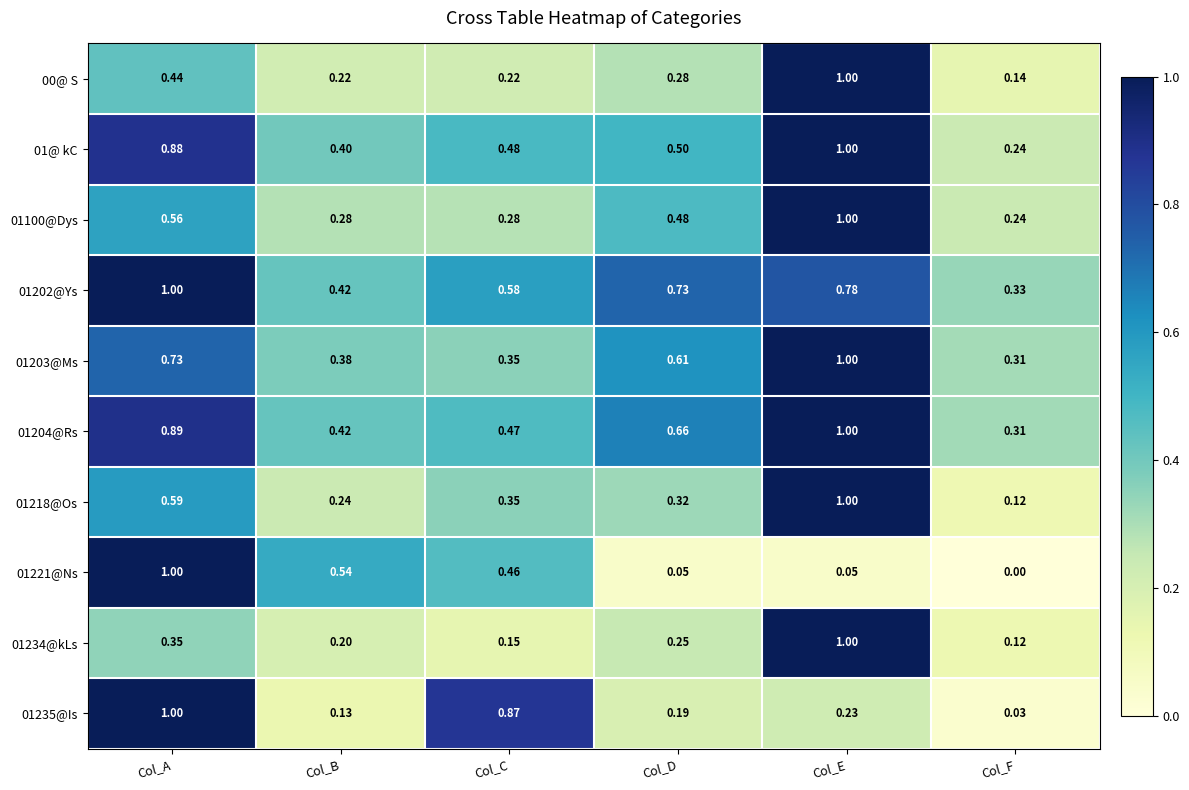

List the labels in order of 01203@Ms value, smallest first.

Col_F, Col_C, Col_B, Col_D, Col_A, Col_E